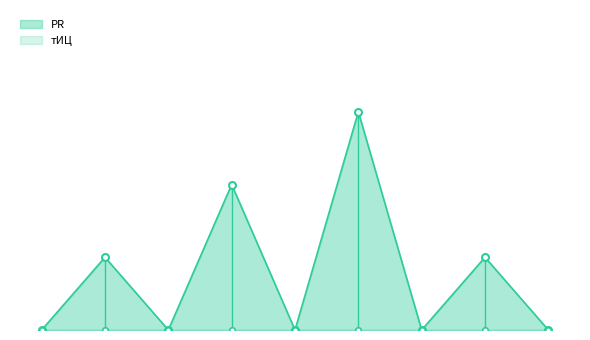

How many lines are shown in the chart?

1